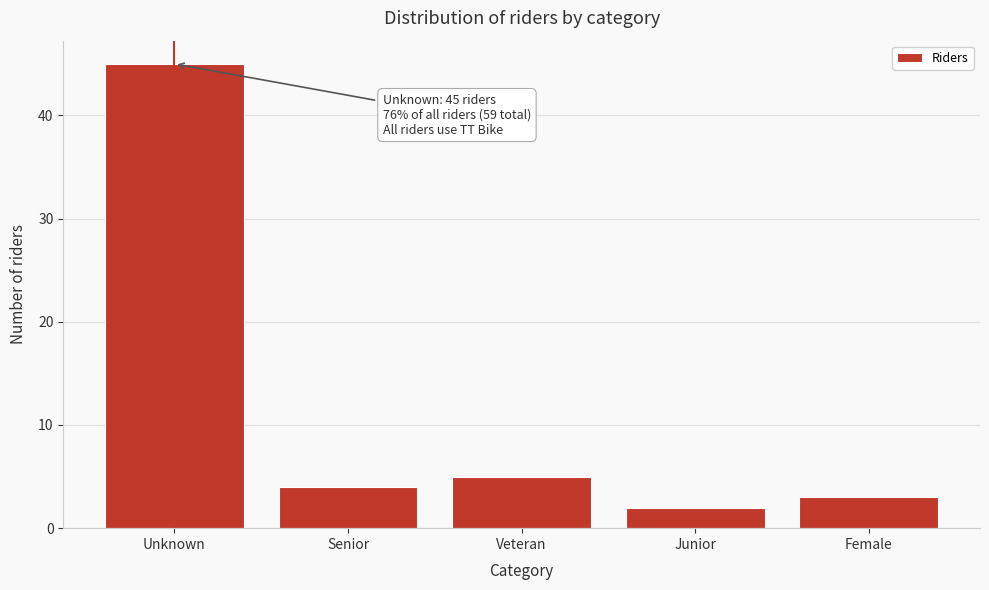

Reading left to right, extract all data points from this chart.

Unknown=45	Senior=4	Veteran=5	Junior=2	Female=3